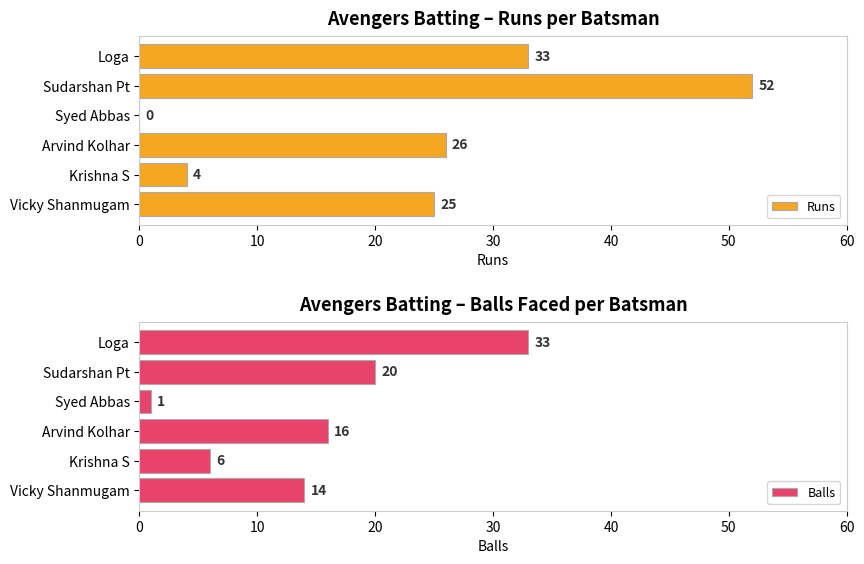

At which label does Runs reach its peak?

Sudarshan Pt